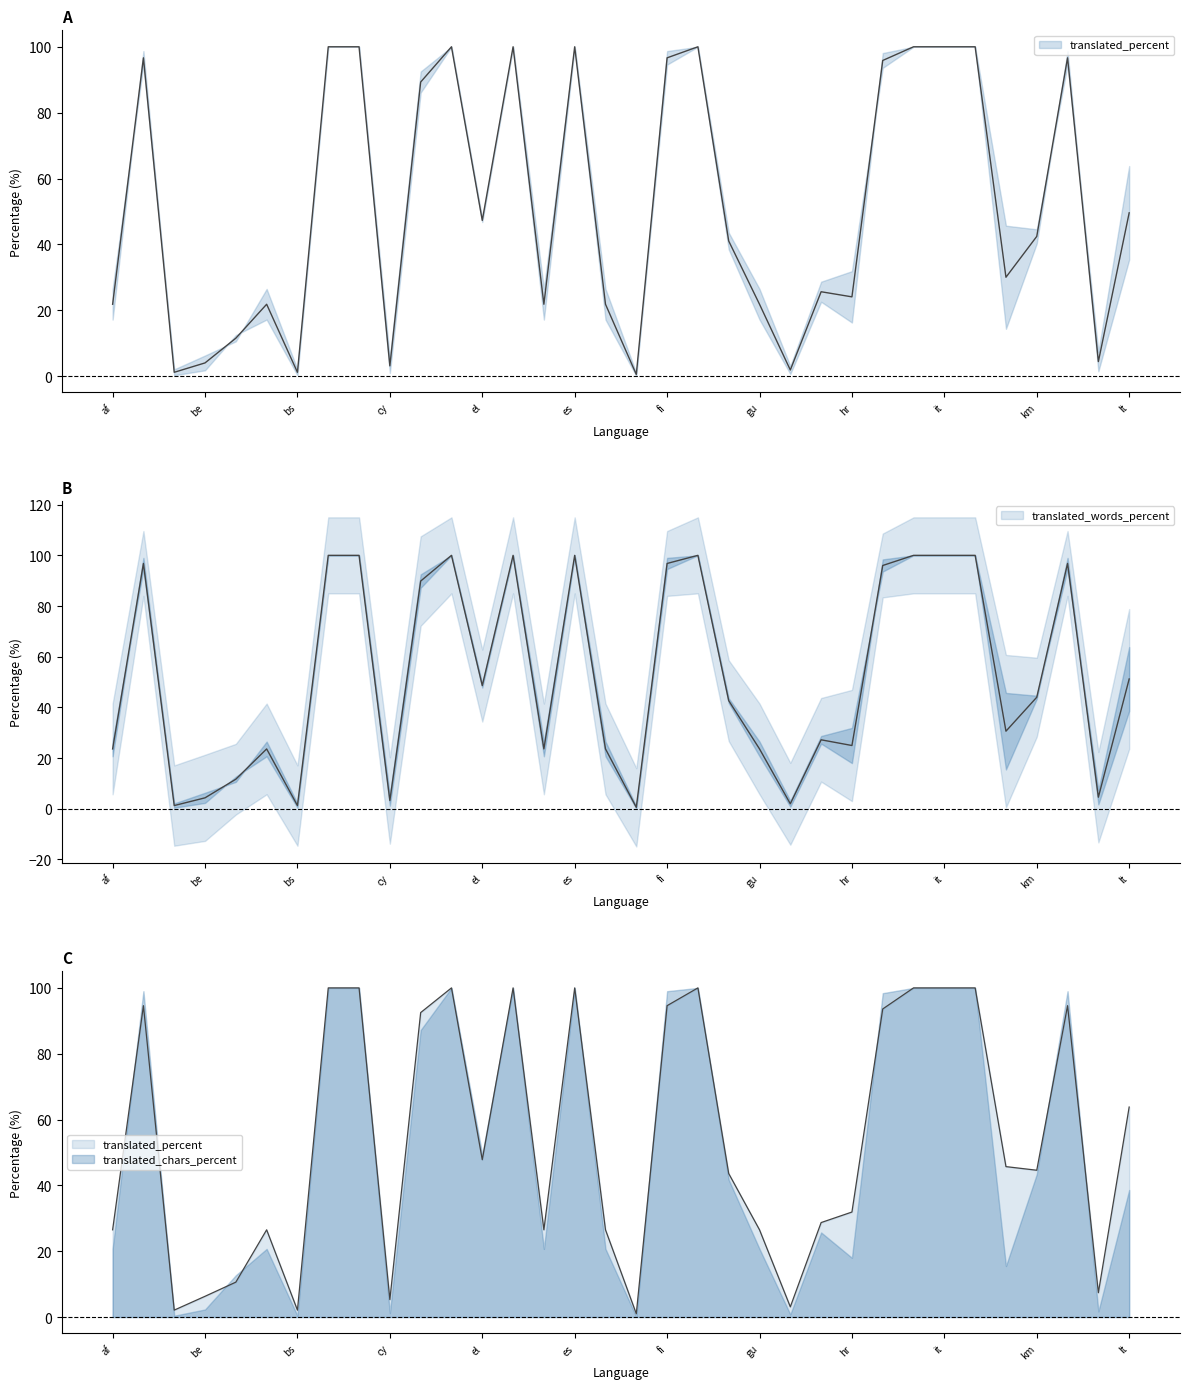

How many lines are shown in the chart?

3